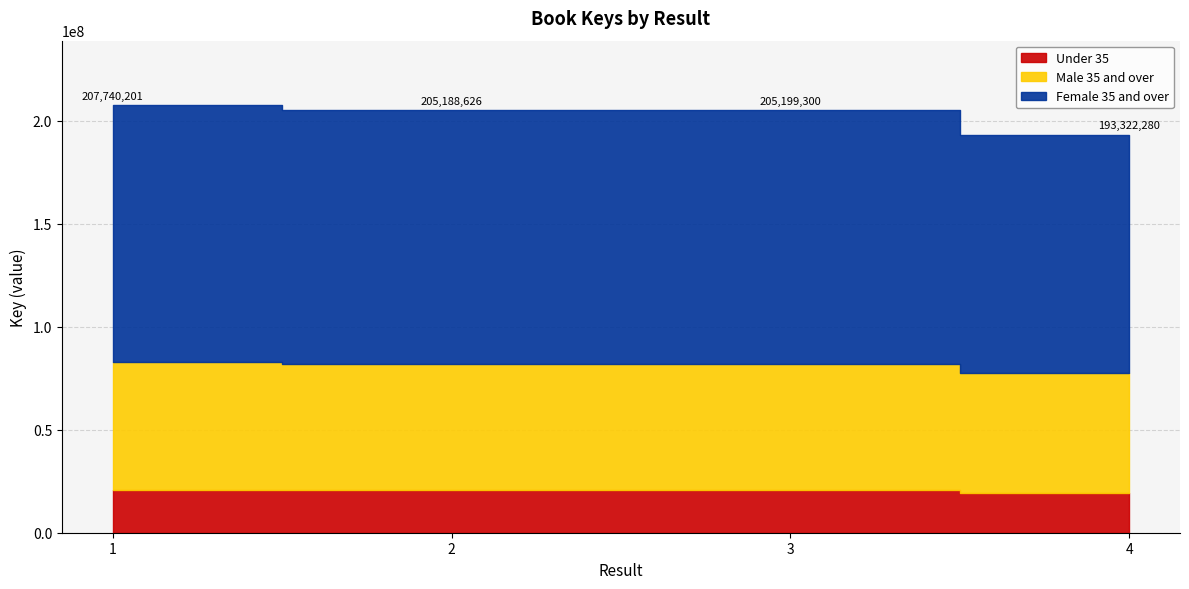

Does the chart display data point markers on the line(s)?

No